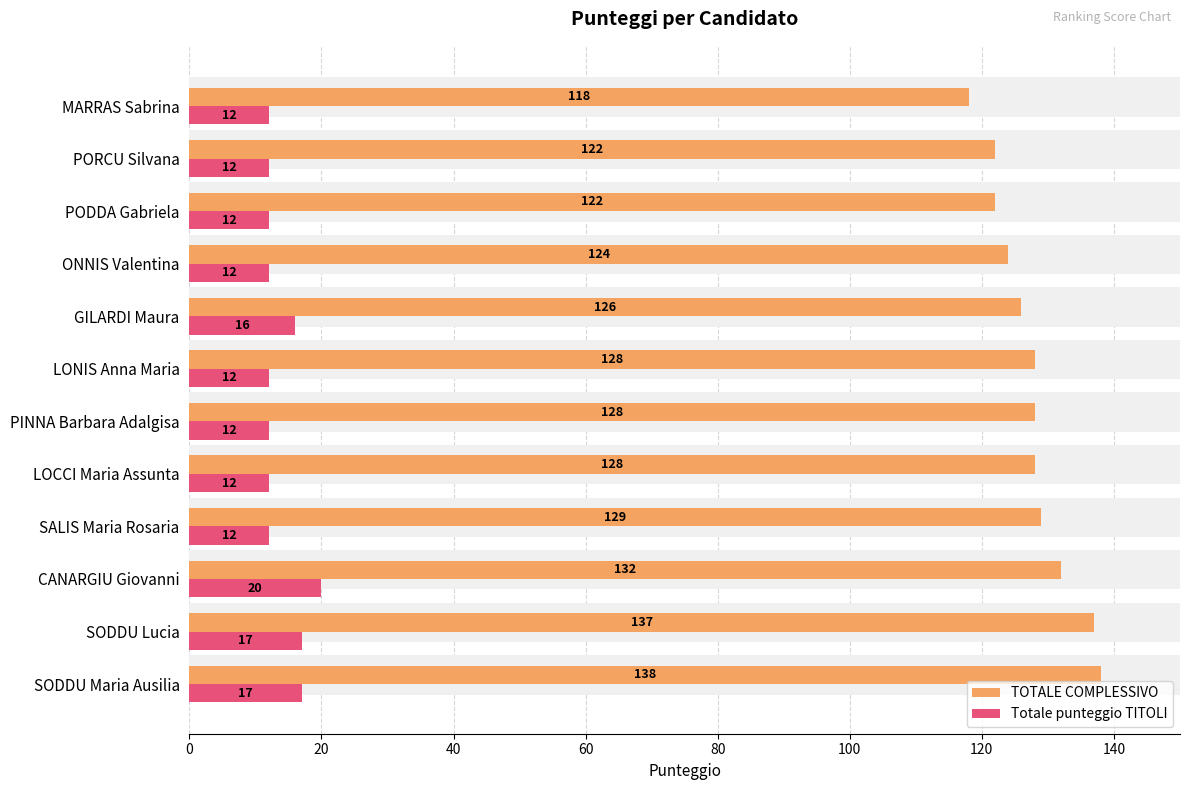

Are the bars horizontal?

Yes